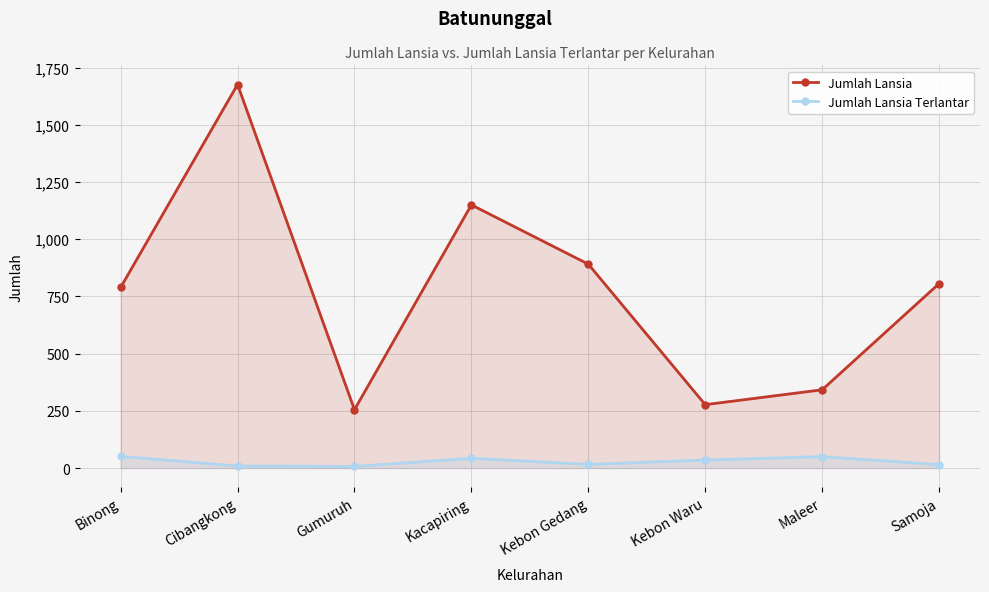

In Jumlah Lansia Terlantar, how many points are higher than both neighbors (excluding endpoints)?

2